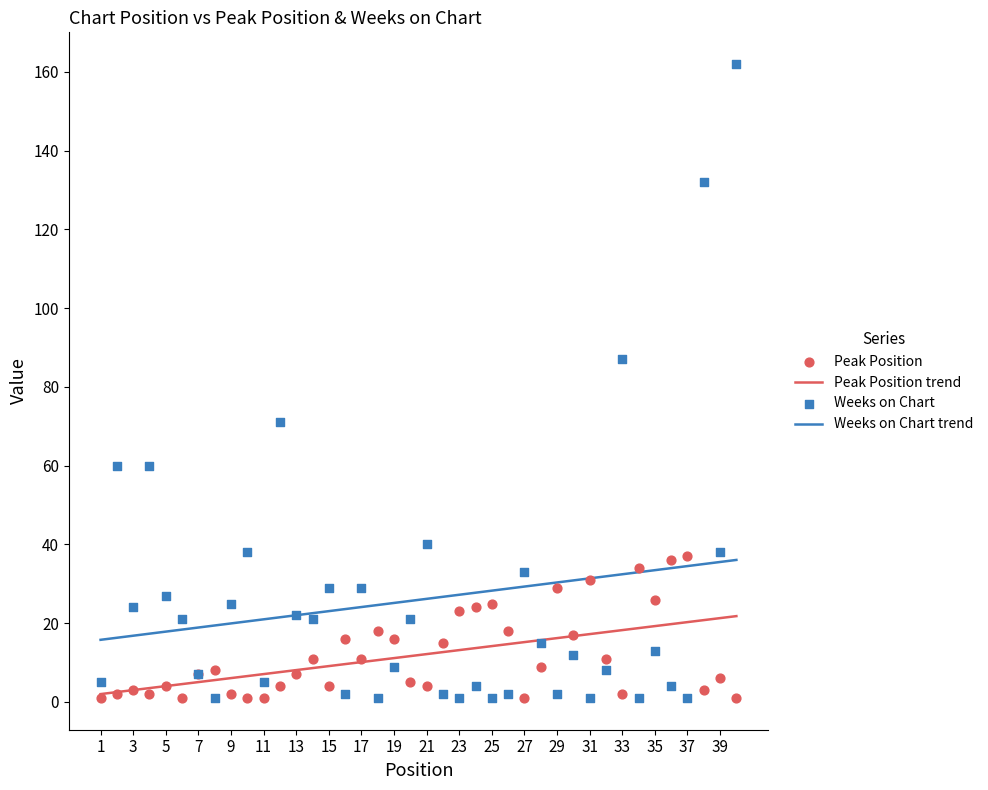

Which series has the largest Y range (max minus min)?

Weeks on Chart